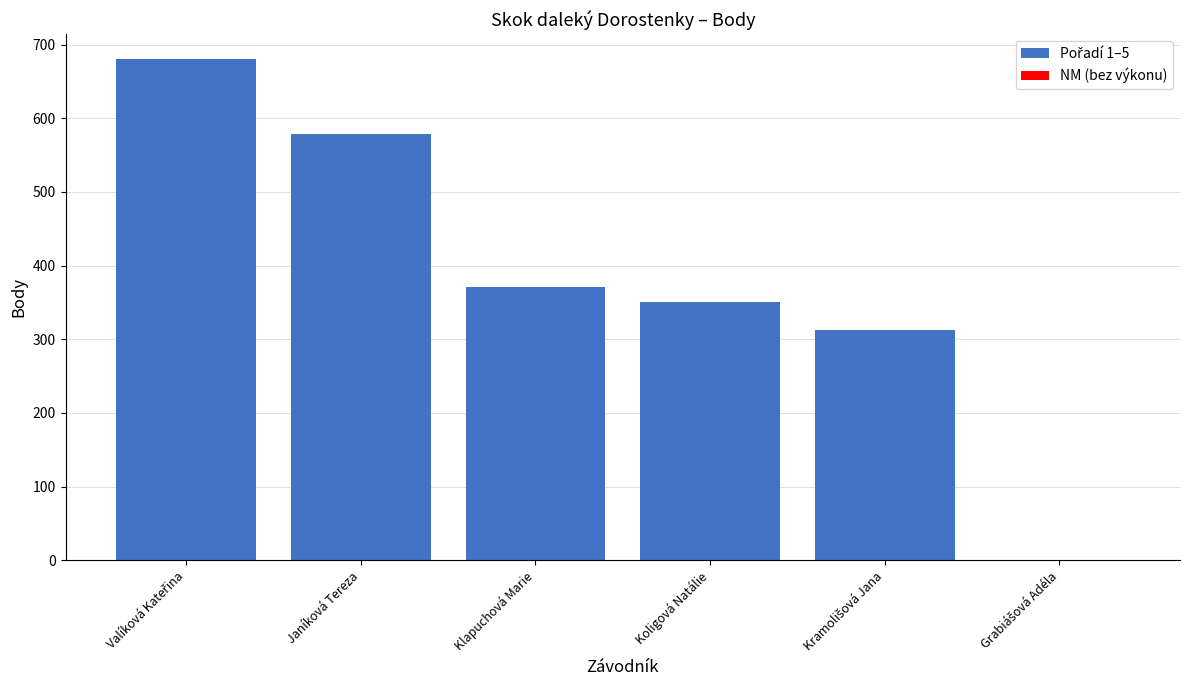

Are the bars horizontal?

No